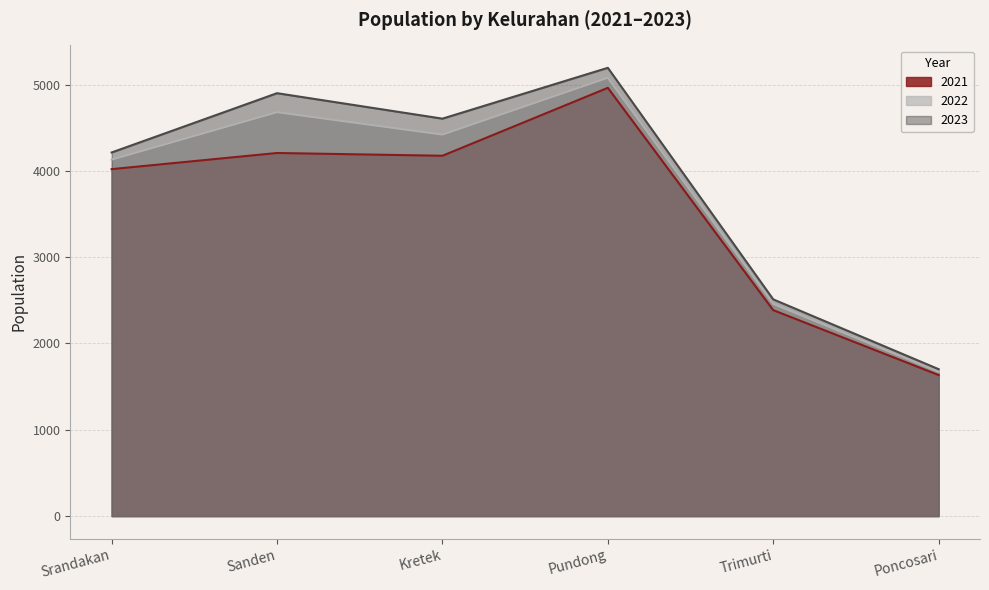

Reading left to right, transcribe all the data shown in this chart.

2021: Srandakan=4020	Sanden=4207	Kretek=4175	Pundong=4962	Trimurti=2386	Poncosari=1634
2022: Srandakan=4130	Sanden=4680	Kretek=4420	Pundong=5079	Trimurti=2459	Poncosari=1671
2023: Srandakan=4213	Sanden=4900	Kretek=4605	Pundong=5194	Trimurti=2511	Poncosari=1702